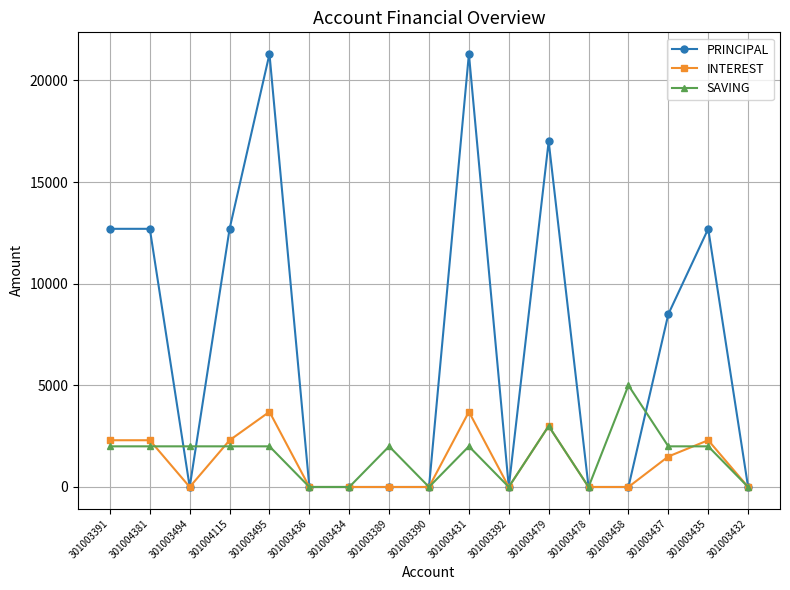

What is the value of the PRINCIPAL point at the 4th from the left?

12700